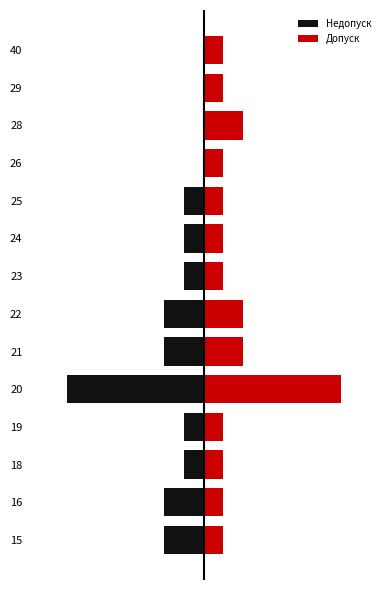

Reading left to right, list all the values displayed in this chart.

Недопуск: -2	-2	-1	-1	-7	-2	-2	-1	-1	-1	0	0	0	0
Допуск: 1	1	1	1	7	2	2	1	1	1	1	2	1	1